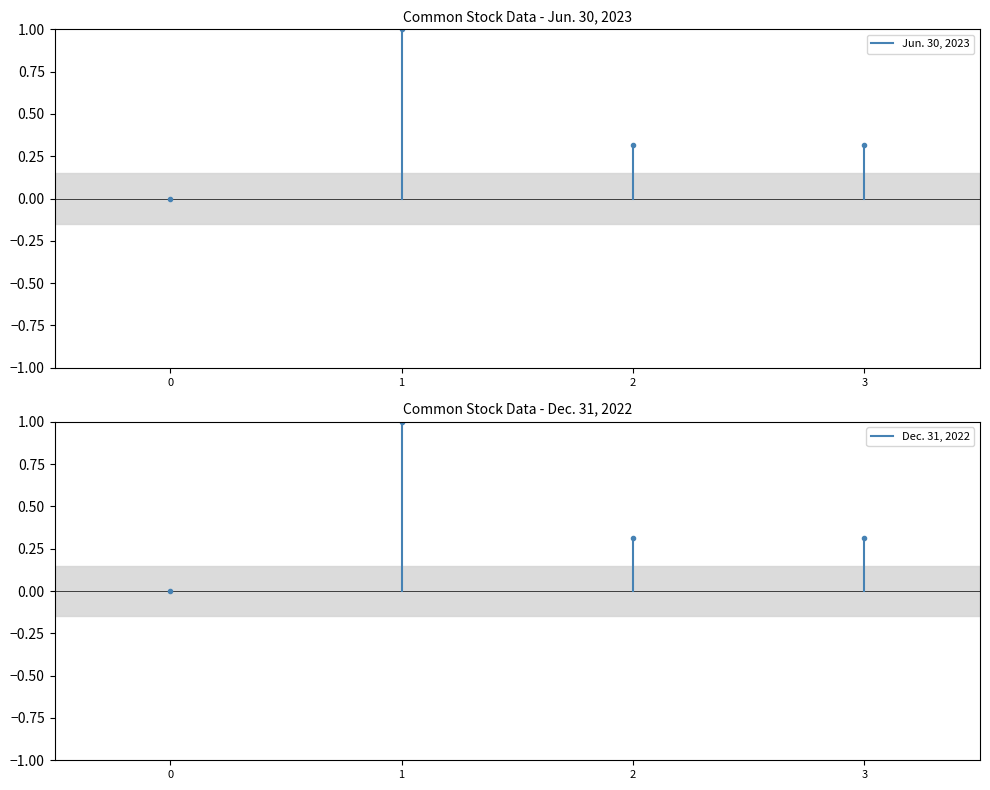

Which series changed the most between 0 and 1?

Jun. 30, 2023